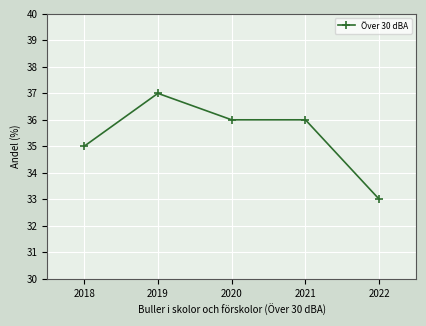

Read the value at 2022.

33